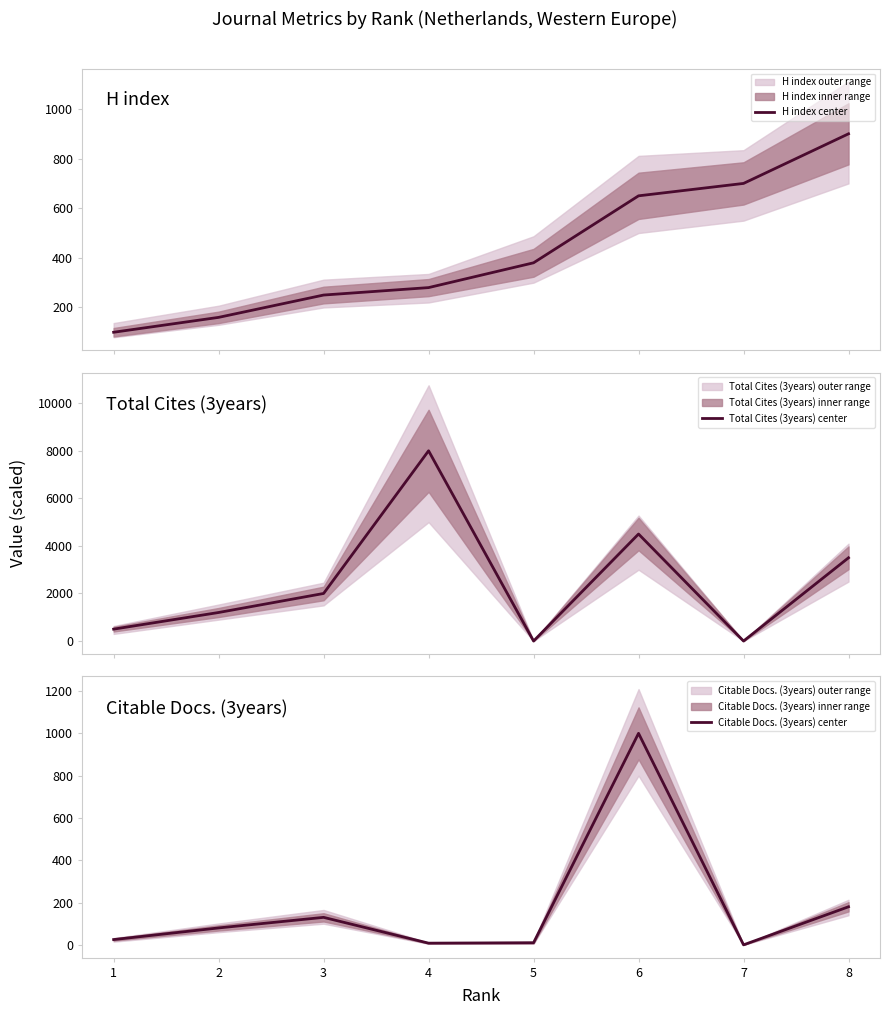

Reading right to left, what are all the values shown in this chart?

H index center: 900	700	650	380	280	250	160	100
Total Cites (3years) center: 3500	0	4500	0	8000	2000	1200	500
Citable Docs. (3years) center: 180	0	1000	10	8	130	80	25